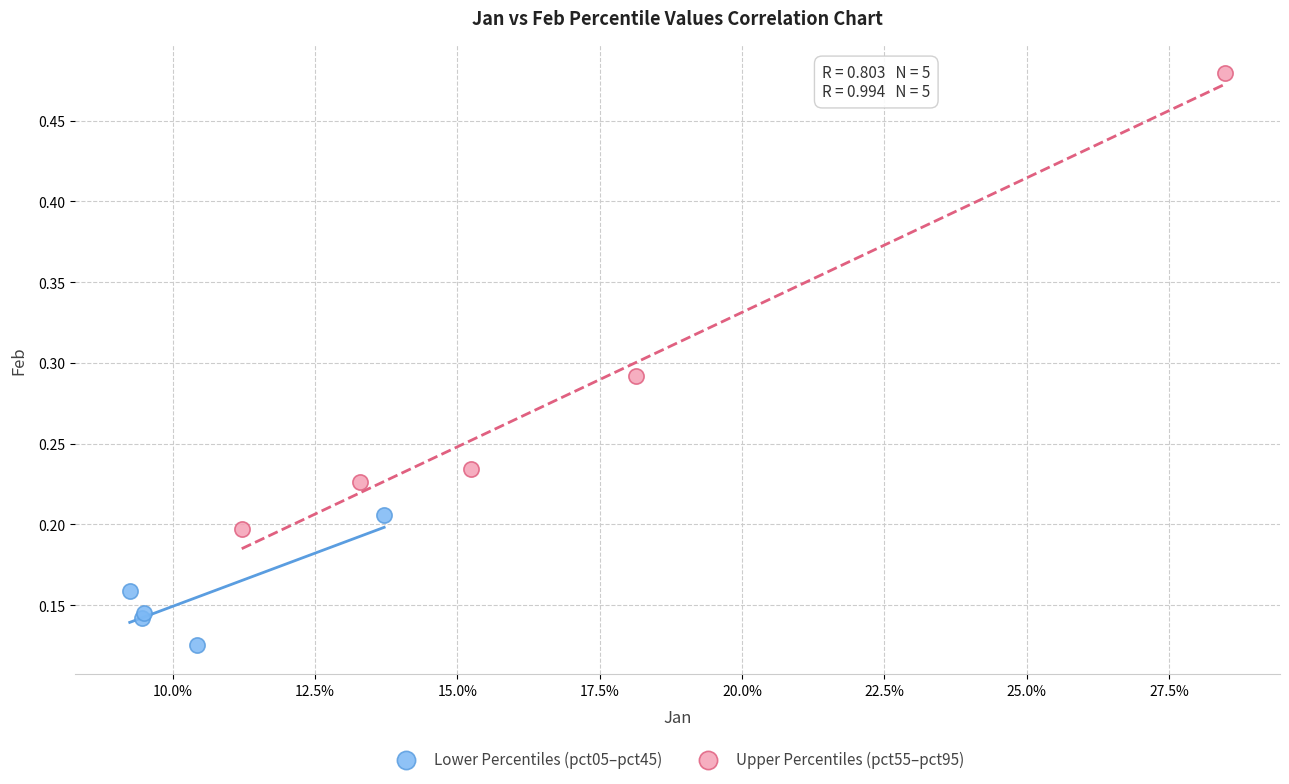

Which series reaches the minimum Y coordinate?

Lower Percentiles (pct05–pct45)